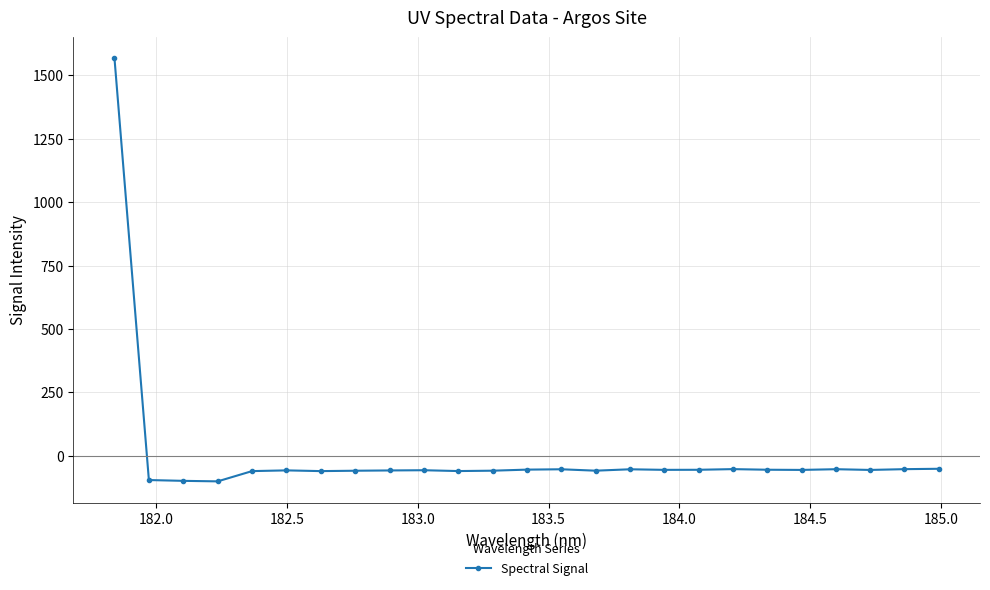

True or false: there are more than 1 points higher than both neighbors.

True